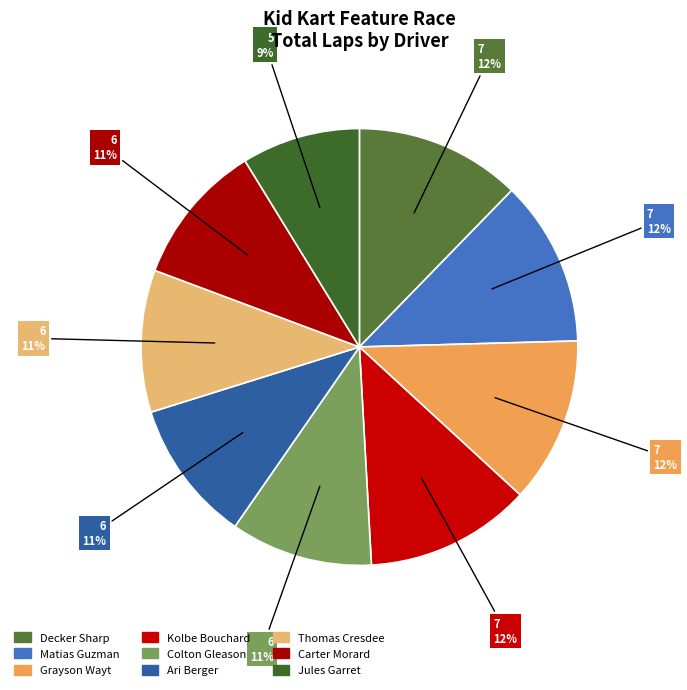

Rank the categories by value from highest to lowest.

Decker Sharp, Matias Guzman, Grayson Wayt, Kolbe Bouchard, Colton Gleason, Ari Berger, Thomas Cresdee, Carter Morard, Jules Garret